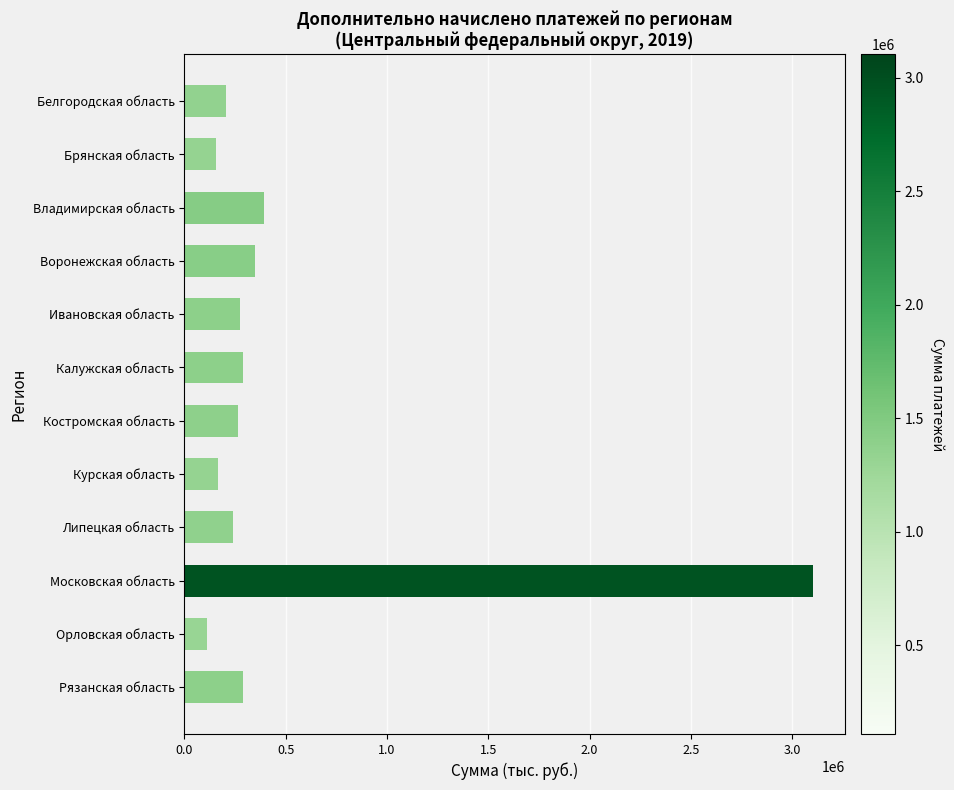

What is the label of the 8th bar from the bottom?

Ивановская область